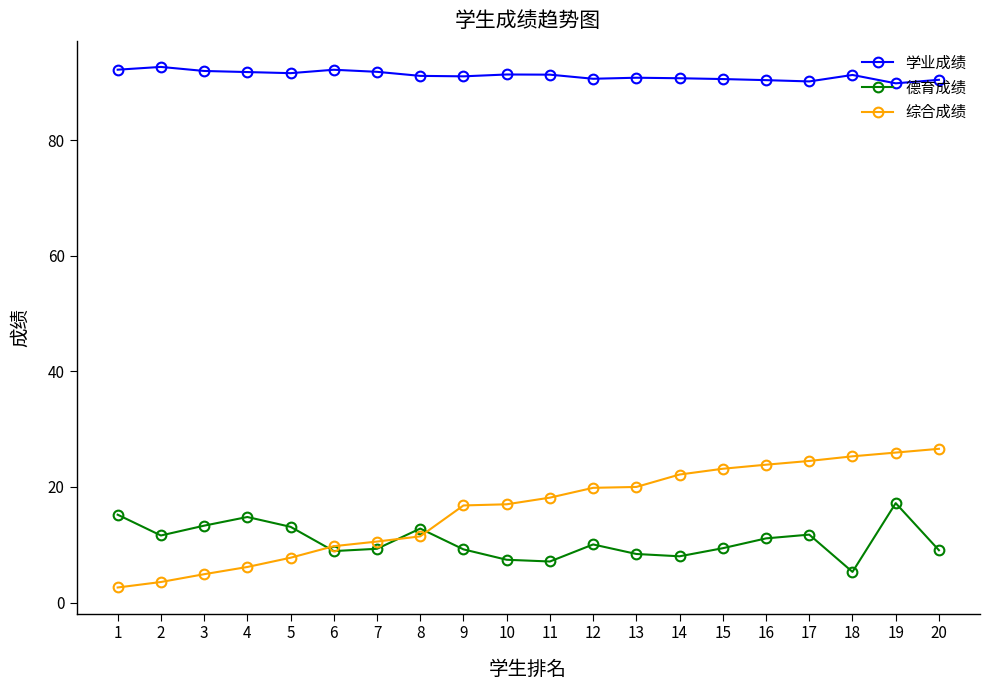

What is the value of the 学业成绩 point at the 1st from the left?

92.2